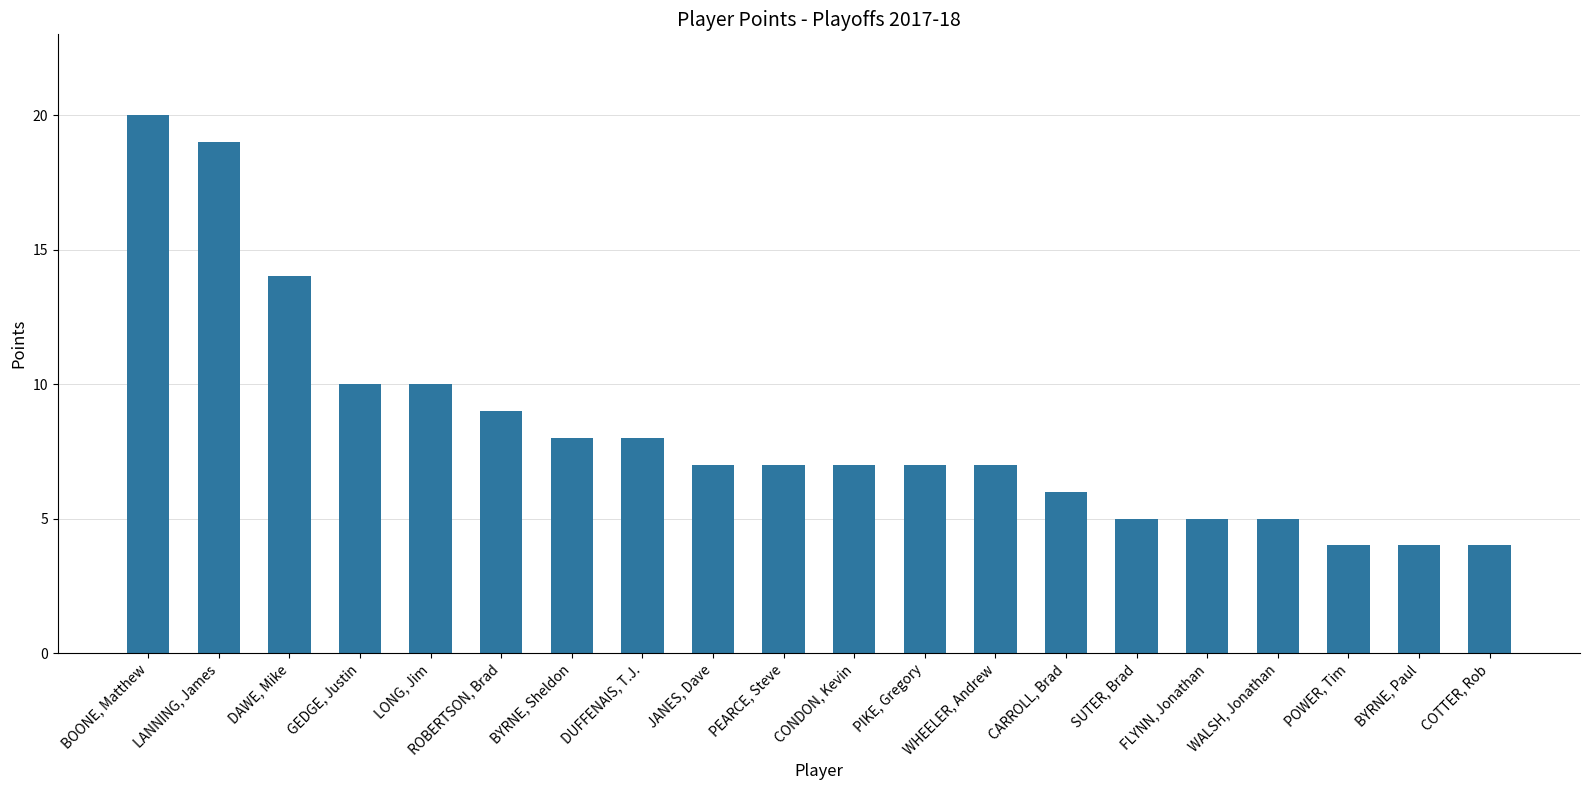

What is the value of the 10th bar from the left?

7